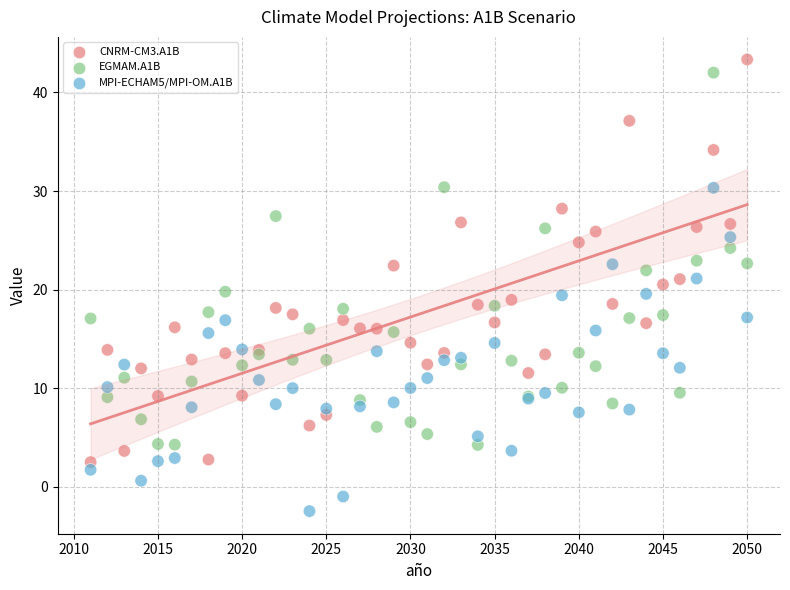

Which series has the largest Y range (max minus min)?

CNRM-CM3.A1B